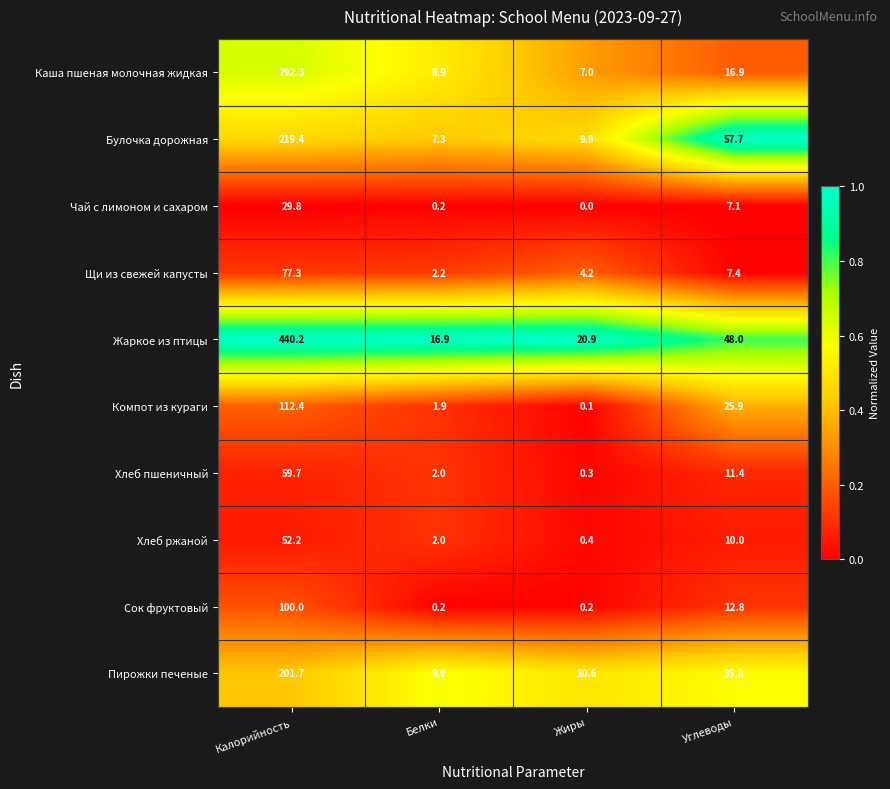

What is the total value across all series at Калорийность?

1585.0